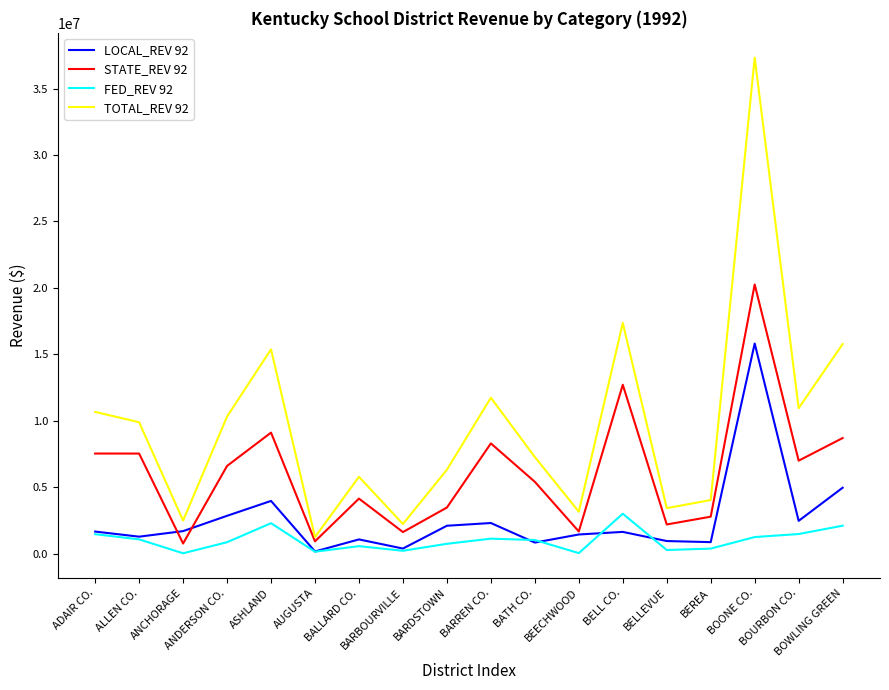

After their last crossing, which series has the higher values: FED_REV 92 or LOCAL_REV 92?

LOCAL_REV 92